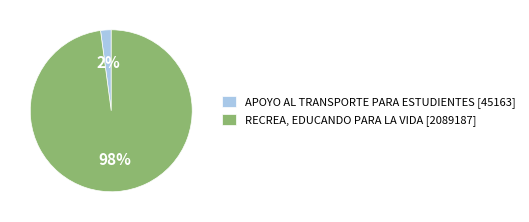

True or false: RECREA, EDUCANDO PARA LA VIDA accounts for 84% of the total.

False